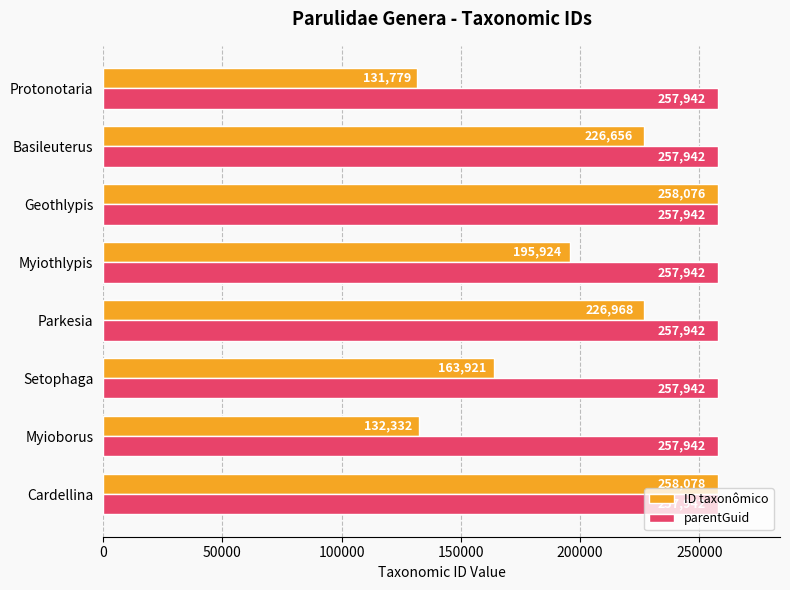

At how many categories does at least one series exceed 239952?

8